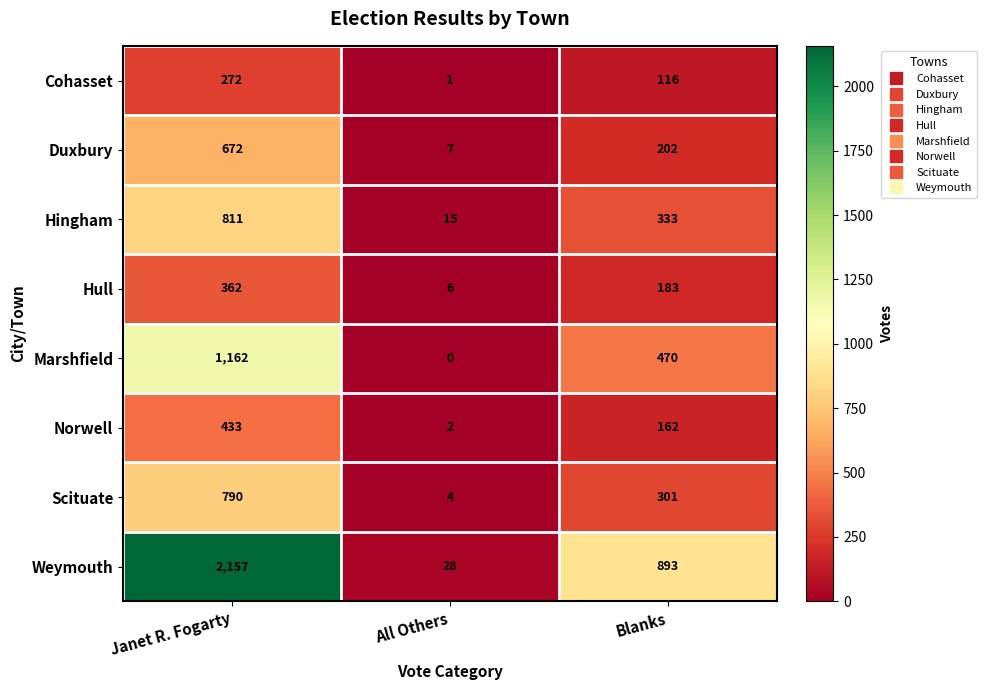

Is the value of Weymouth at All Others greater than the value of Hull at Blanks?

No